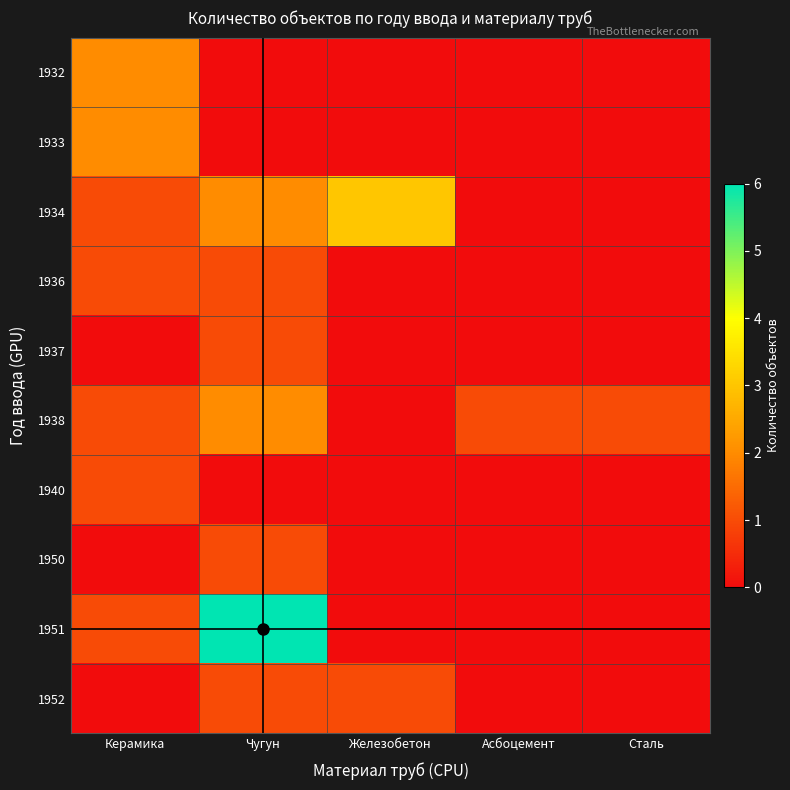

Reading left to right, list all the values displayed in this chart.

1932: Керамика=2	Чугун=0	Железобетон=0	Асбоцемент=0	Сталь=0
1933: Керамика=2	Чугун=0	Железобетон=0	Асбоцемент=0	Сталь=0
1934: Керамика=1	Чугун=2	Железобетон=3	Асбоцемент=0	Сталь=0
1936: Керамика=1	Чугун=1	Железобетон=0	Асбоцемент=0	Сталь=0
1937: Керамика=0	Чугун=1	Железобетон=0	Асбоцемент=0	Сталь=0
1938: Керамика=1	Чугун=2	Железобетон=0	Асбоцемент=1	Сталь=1
1940: Керамика=1	Чугун=0	Железобетон=0	Асбоцемент=0	Сталь=0
1950: Керамика=0	Чугун=1	Железобетон=0	Асбоцемент=0	Сталь=0
1951: Керамика=1	Чугун=6	Железобетон=0	Асбоцемент=0	Сталь=0
1952: Керамика=0	Чугун=1	Железобетон=1	Асбоцемент=0	Сталь=0